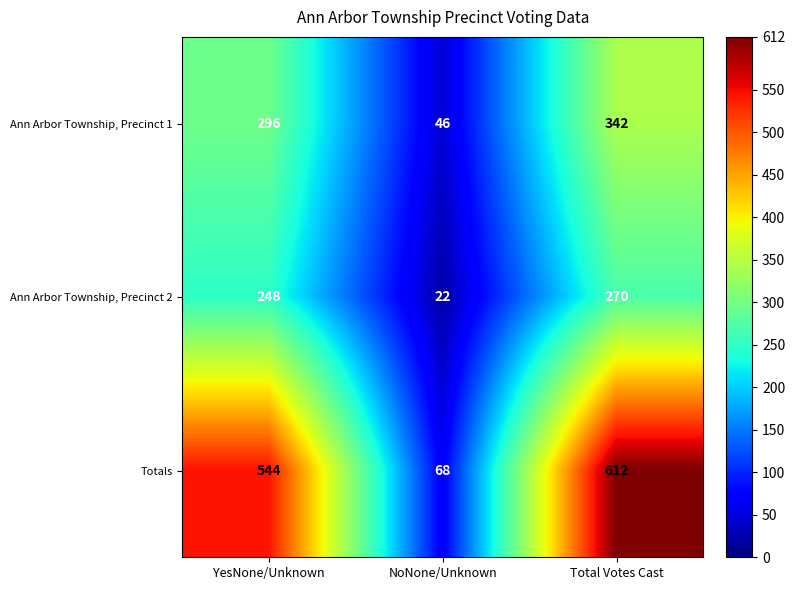

At which category does the chart reach its peak across all series?

Total Votes Cast